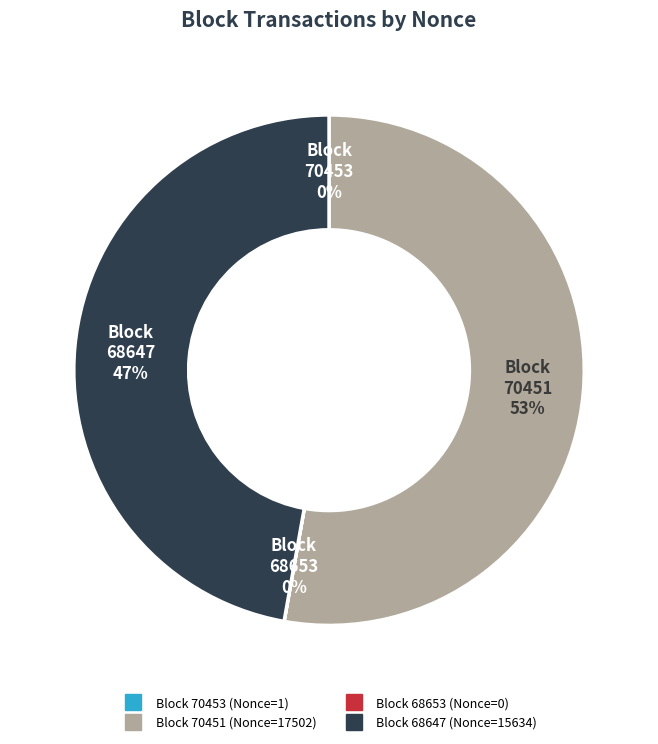

To the nearest percent, what is the difference between the largest and smallest slice percentages?

53%